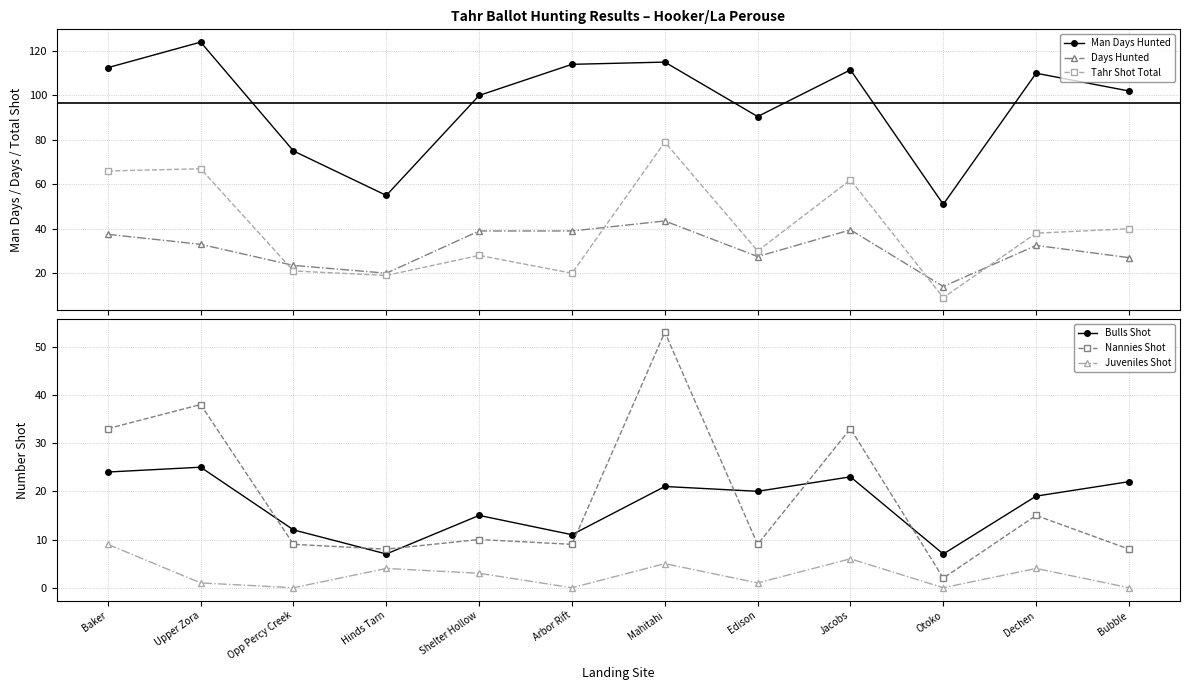

Reading right to left, list all the values displayed in this chart.

Man Days Hunted: Bubble=102.0	Dechen=110.0	Otoko=51.0	Jacobs=111.5	Edison=90.5	Mahitahi=115.0	Arbor Rift=114.0	Shelter Hollow=100.0	Hinds Tarn=55.0	Opp Percy Creek=75.0	Upper Zora=124.0	Baker=112.5
Days Hunted: Bubble=27.0	Dechen=32.5	Otoko=14.0	Jacobs=39.5	Edison=27.5	Mahitahi=43.5	Arbor Rift=39.0	Shelter Hollow=39.0	Hinds Tarn=20.0	Opp Percy Creek=23.5	Upper Zora=33.0	Baker=37.5
Tahr Shot Total: Bubble=40.0	Dechen=38.0	Otoko=9.0	Jacobs=62.0	Edison=30.0	Mahitahi=79.0	Arbor Rift=20.0	Shelter Hollow=28.0	Hinds Tarn=19.0	Opp Percy Creek=21.0	Upper Zora=67.0	Baker=66.0
Bulls Shot: Bubble=22.0	Dechen=19.0	Otoko=7.0	Jacobs=23.0	Edison=20.0	Mahitahi=21.0	Arbor Rift=11.0	Shelter Hollow=15.0	Hinds Tarn=7.0	Opp Percy Creek=12.0	Upper Zora=25.0	Baker=24.0
Nannies Shot: Bubble=8.0	Dechen=15.0	Otoko=2.0	Jacobs=33.0	Edison=9.0	Mahitahi=53.0	Arbor Rift=9.0	Shelter Hollow=10.0	Hinds Tarn=8.0	Opp Percy Creek=9.0	Upper Zora=38.0	Baker=33.0
Juveniles Shot: Bubble=0.0	Dechen=4.0	Otoko=0.0	Jacobs=6.0	Edison=1.0	Mahitahi=5.0	Arbor Rift=0.0	Shelter Hollow=3.0	Hinds Tarn=4.0	Opp Percy Creek=0.0	Upper Zora=1.0	Baker=9.0